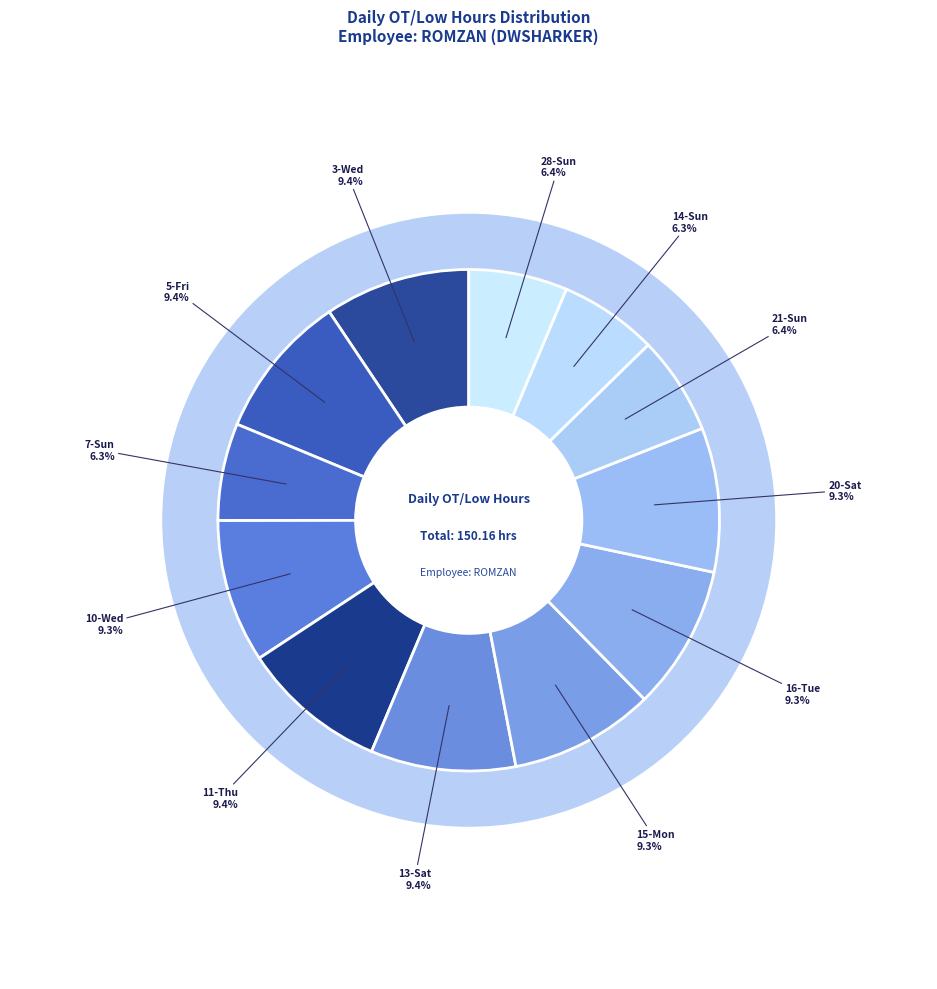

How many slices are in this pie chart?

12